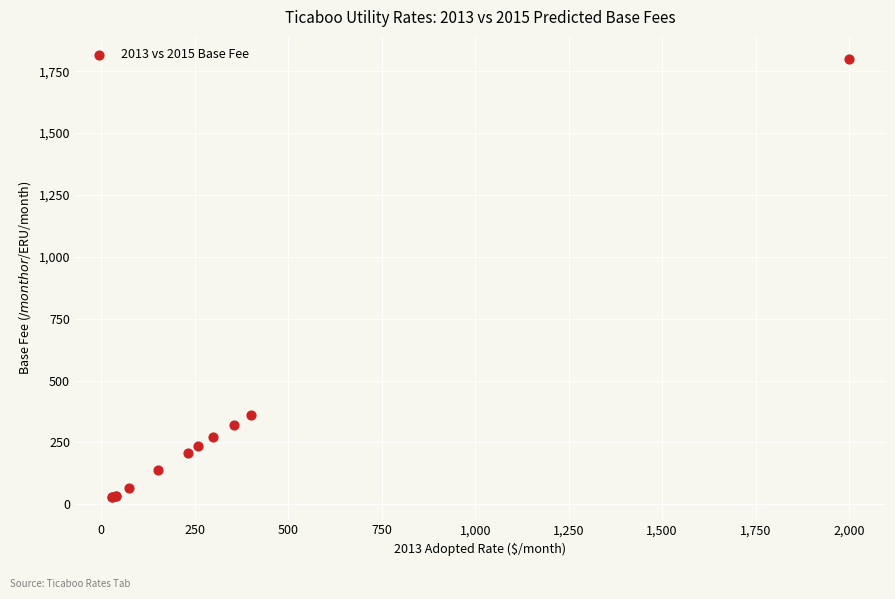

What Y value in the scatter plot is closest to 914?

360.0